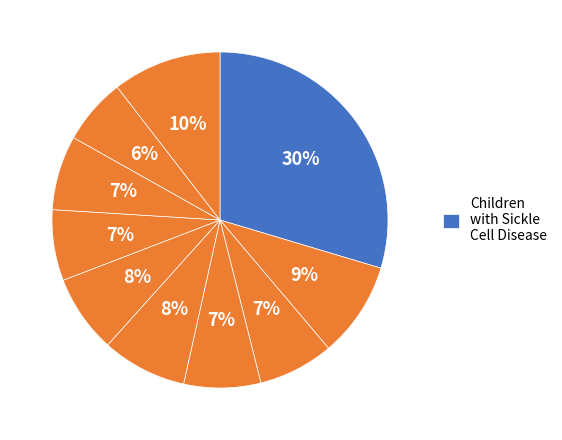

Count the number of slices in the pie.

10